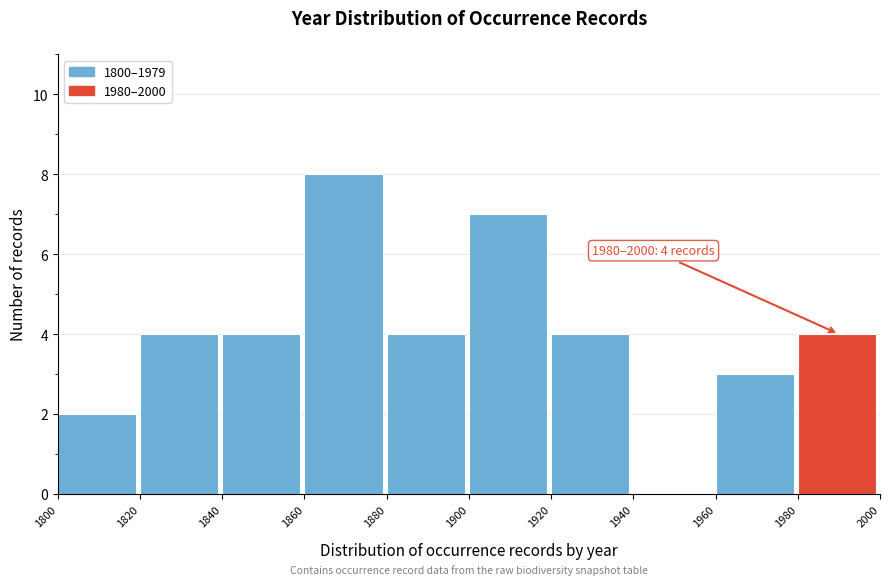

Which range on the x-axis has the tallest bar?

1860 to 1880